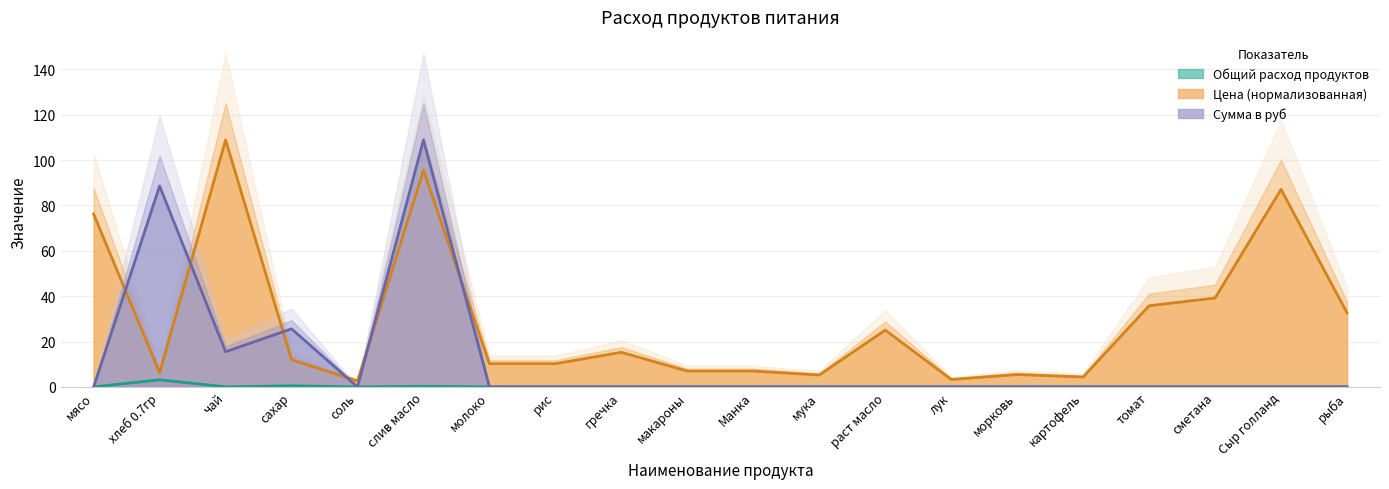

What are all the series names shown in the legend?

Общий расход продуктов, Цена, Сумма в руб